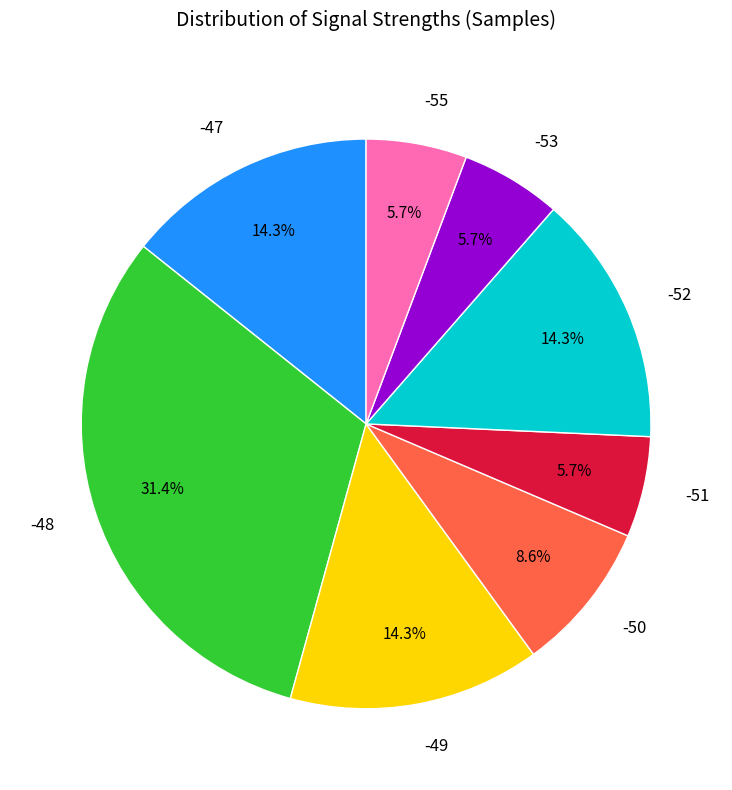

The -49 slice represents 25% of the pie. True or false?

False